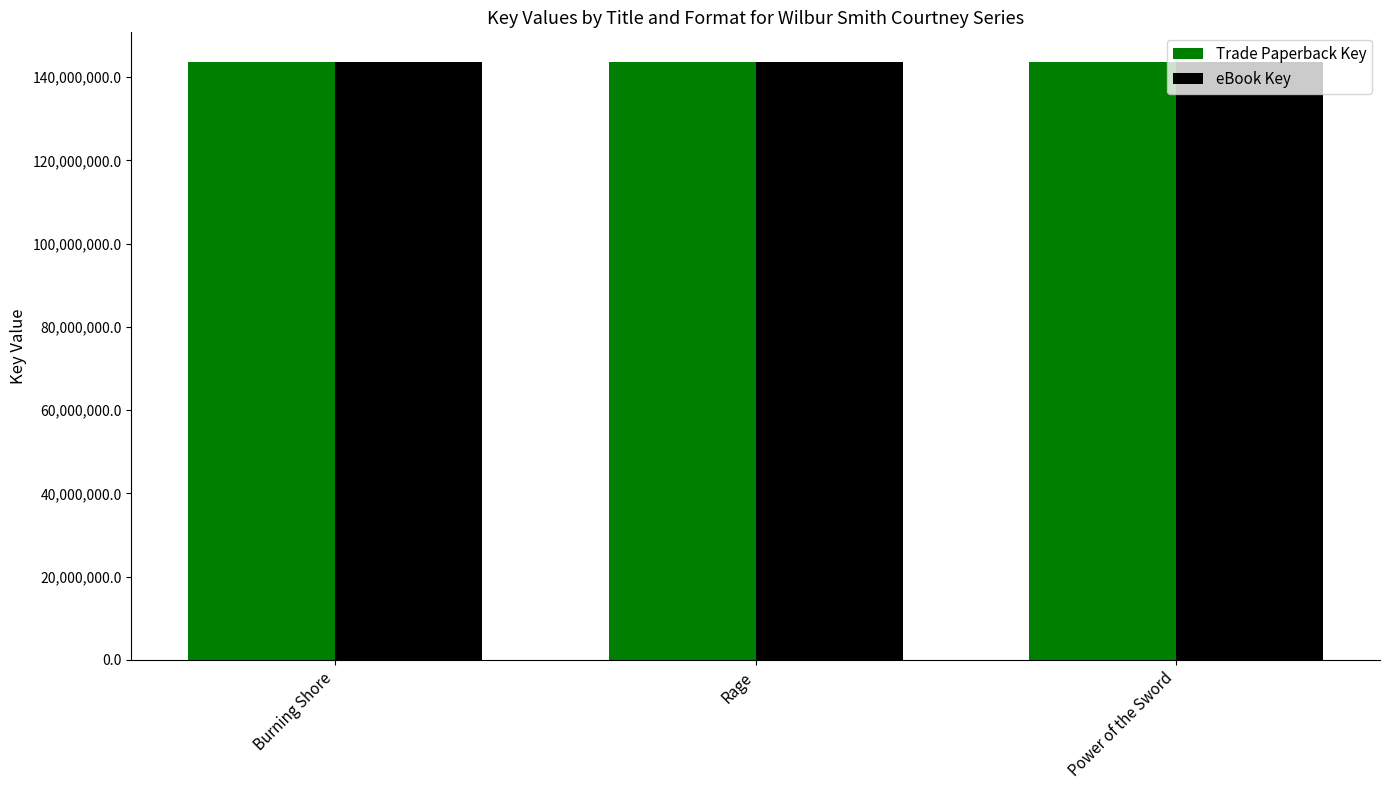

What position from the right is Burning Shore?

3